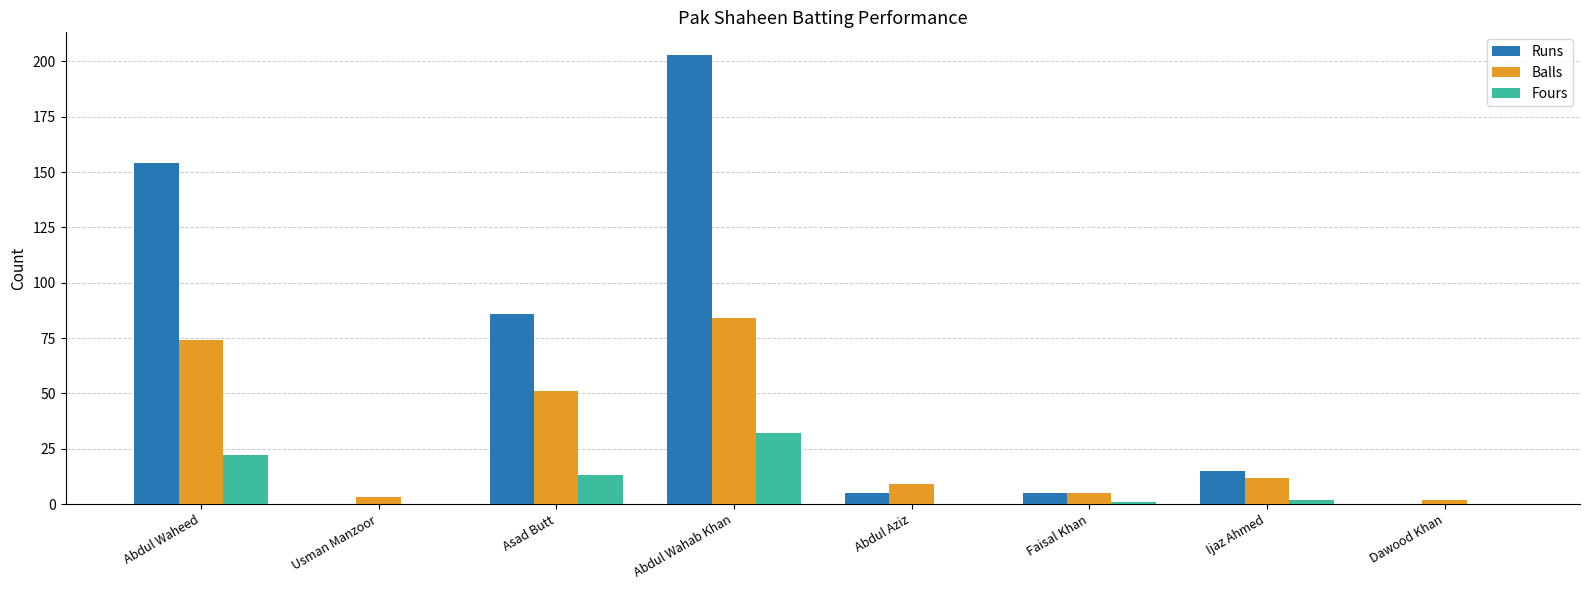

Reading right to left, list all the values displayed in this chart.

Runs: Dawood Khan=0	Ijaz Ahmed=15	Faisal Khan=5	Abdul Aziz=5	Abdul Wahab Khan=203	Asad Butt=86	Usman Manzoor=0	Abdul Waheed=154
Balls: Dawood Khan=2	Ijaz Ahmed=12	Faisal Khan=5	Abdul Aziz=9	Abdul Wahab Khan=84	Asad Butt=51	Usman Manzoor=3	Abdul Waheed=74
Fours: Dawood Khan=0	Ijaz Ahmed=2	Faisal Khan=1	Abdul Aziz=0	Abdul Wahab Khan=32	Asad Butt=13	Usman Manzoor=0	Abdul Waheed=22